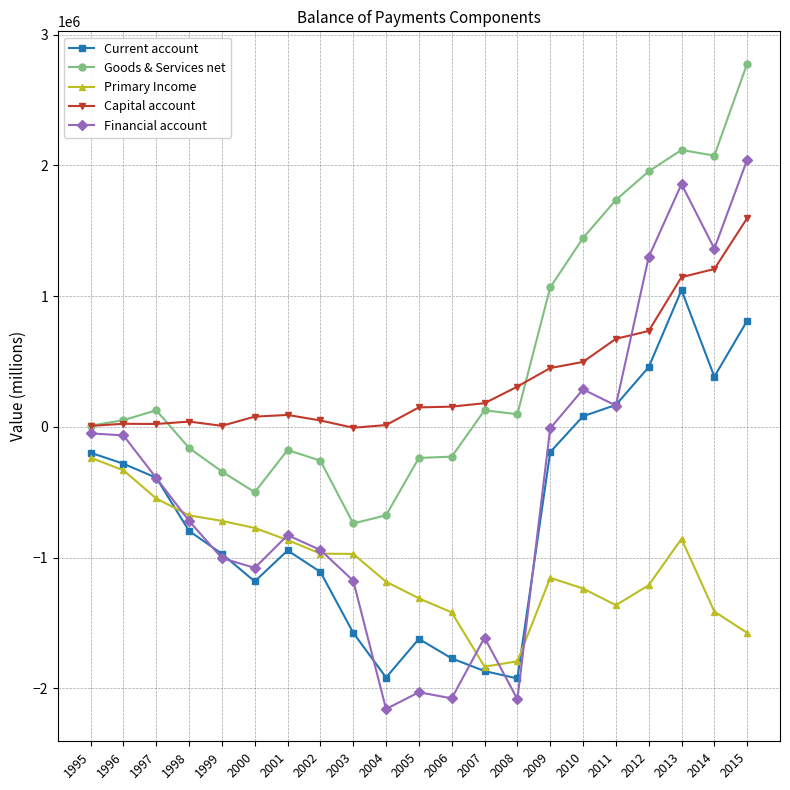

True or false: Primary Income and Goods & Services net intersect in this chart.

False